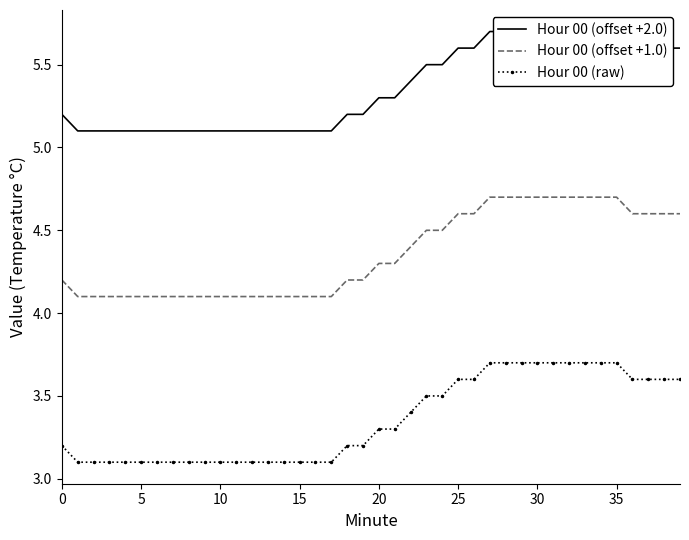

What is the sum of the Hour 00 (offset +1.0) values at 29 and 21?

9.0